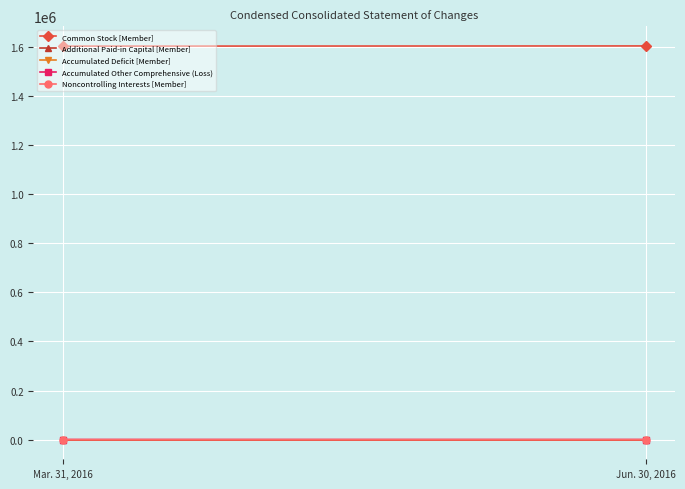

At Jun. 30, 2016, list the series in order from largest to smallest.

Common Stock [Member], Noncontrolling Interests [Member], Accumulated Other Comprehensive (Loss), Additional Paid-in Capital [Member], Accumulated Deficit [Member]